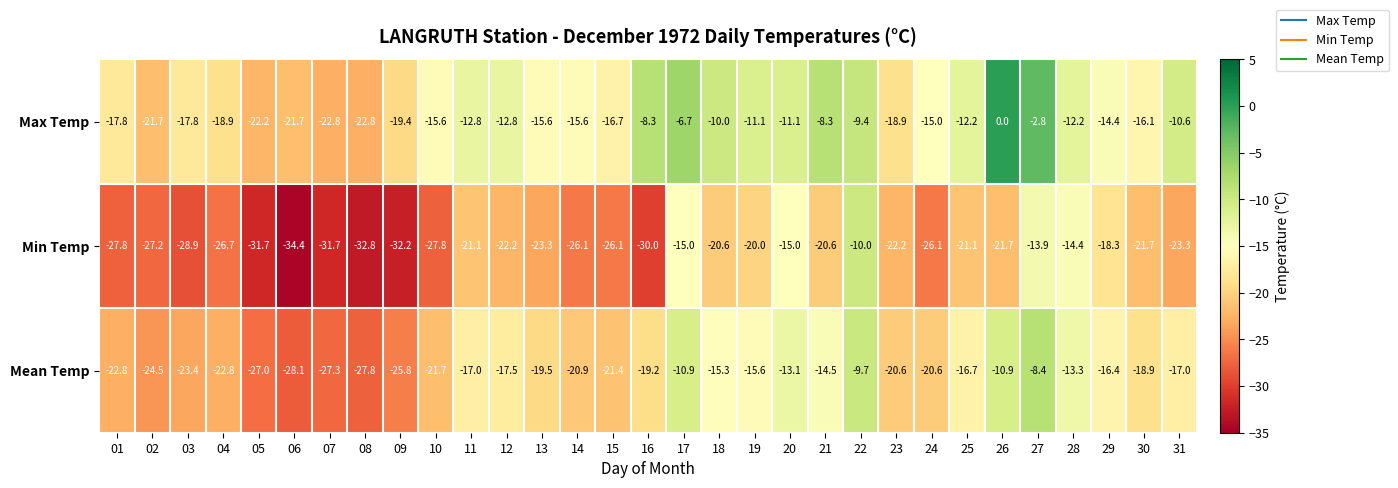

What is the sum of all Mean Temp values?

-588.6